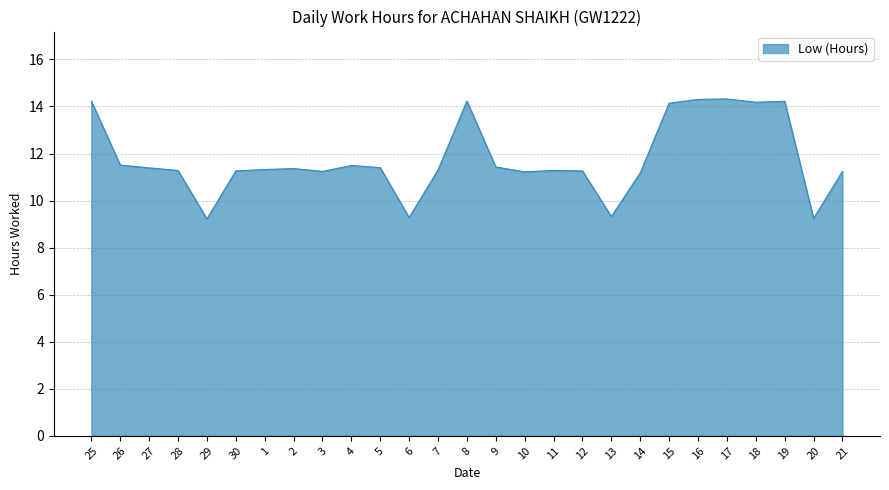

What is the difference between the values at 20 and 30?

2.0